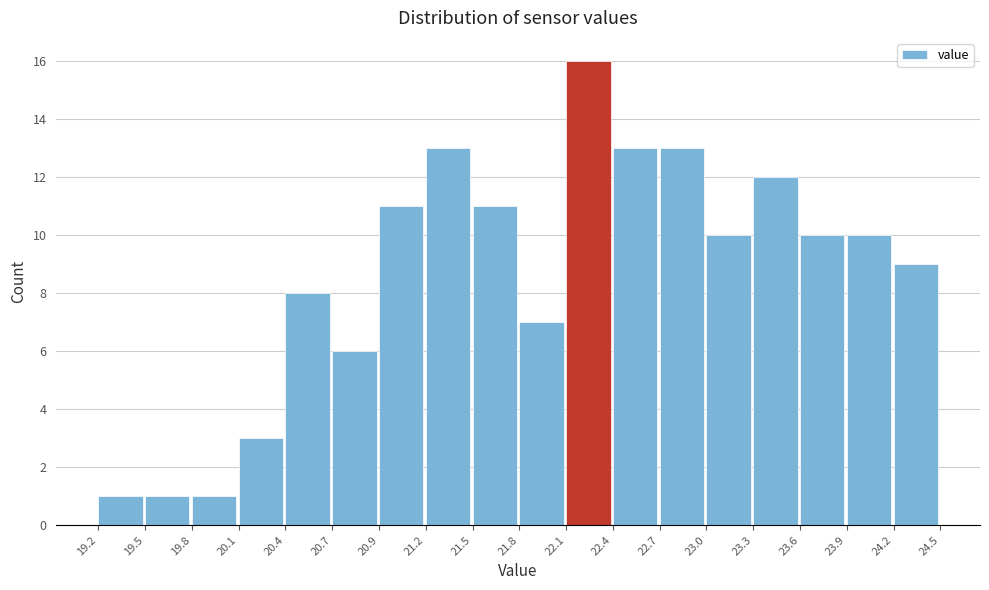

What is the height of the bar covering 23.6 to 23.9 on the x-axis? The values are not printed on the chart, so give them approximately, as read against the axis.

10